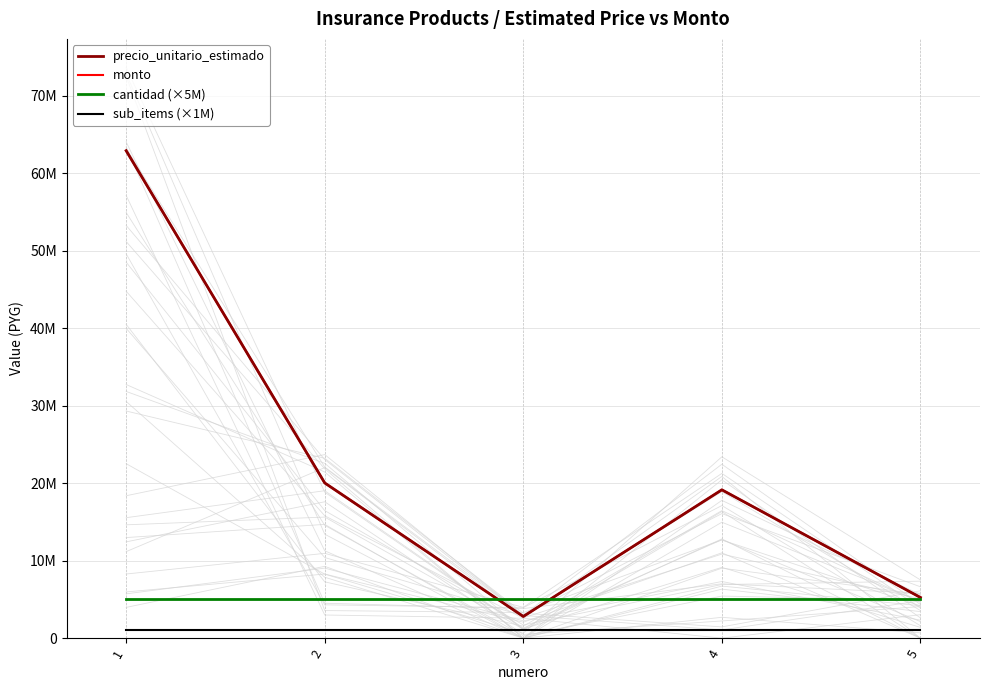

Is this an area chart (filled region under the line)?

No